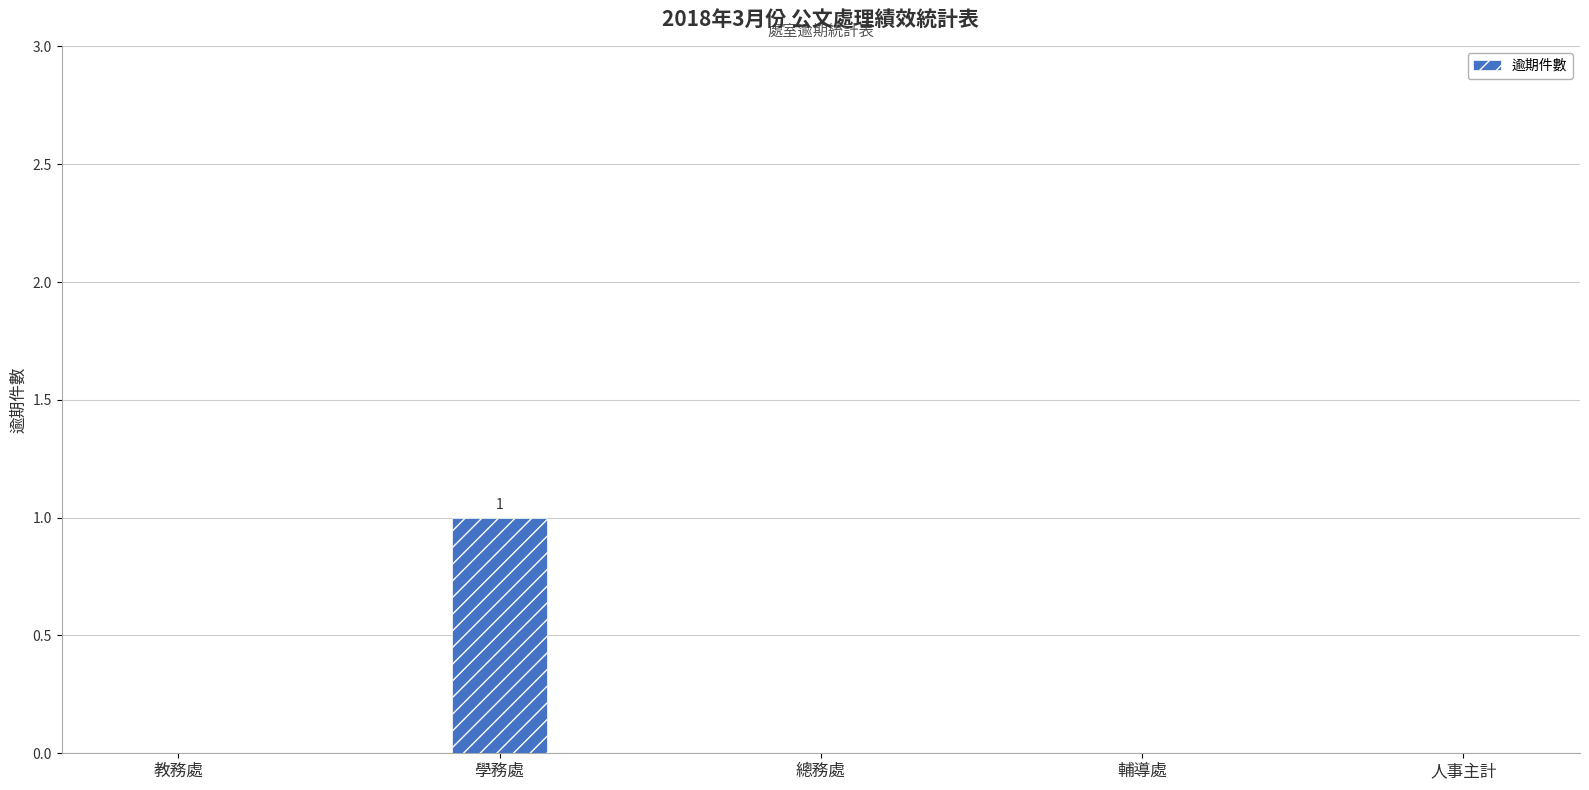

The value at 輔導處 is 0. True or false?

True